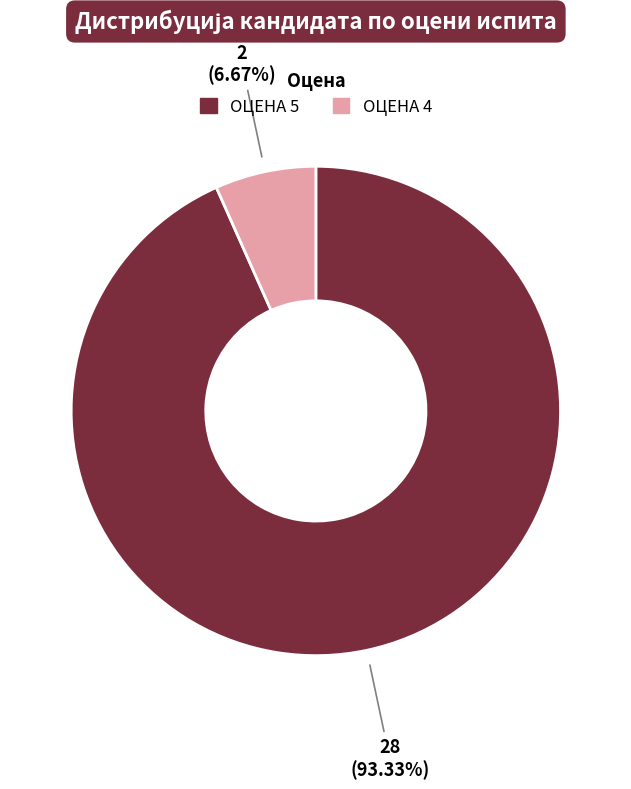

How many slices are in this pie chart?

2